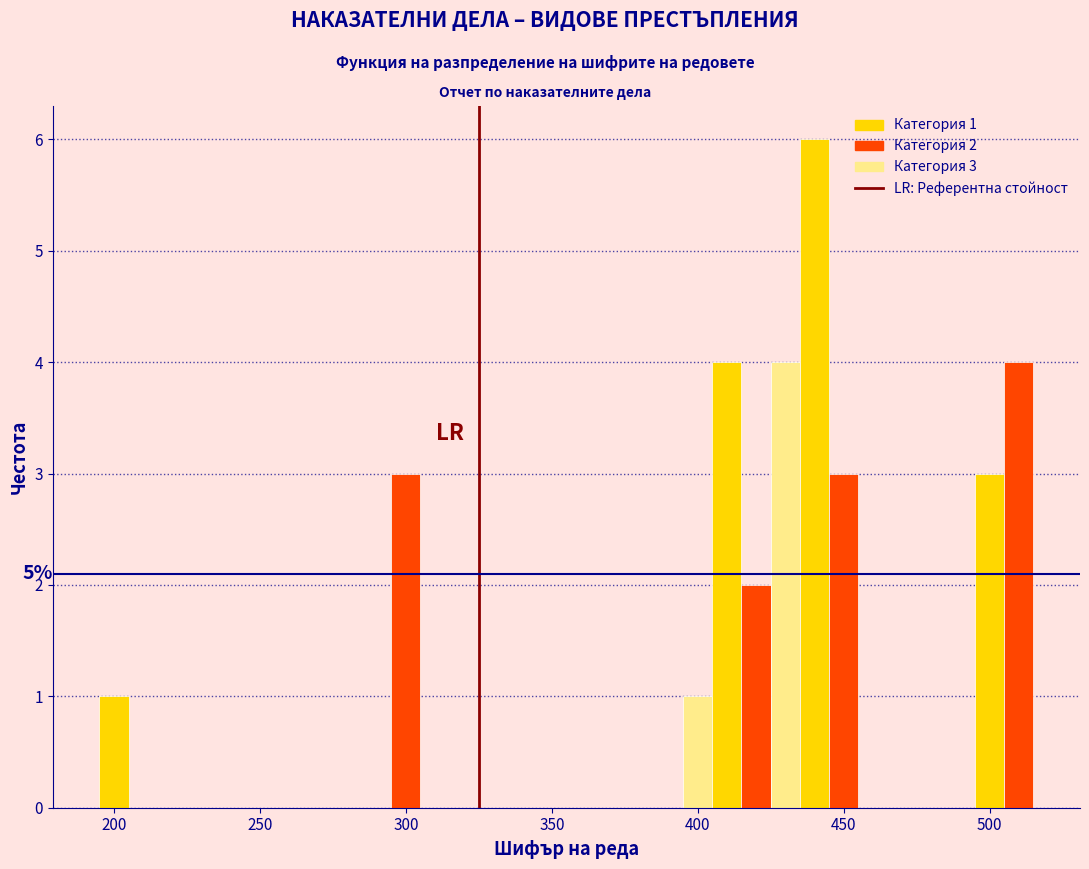

Read against the x-axis, roughly where is the centre of the tallest bar?

440